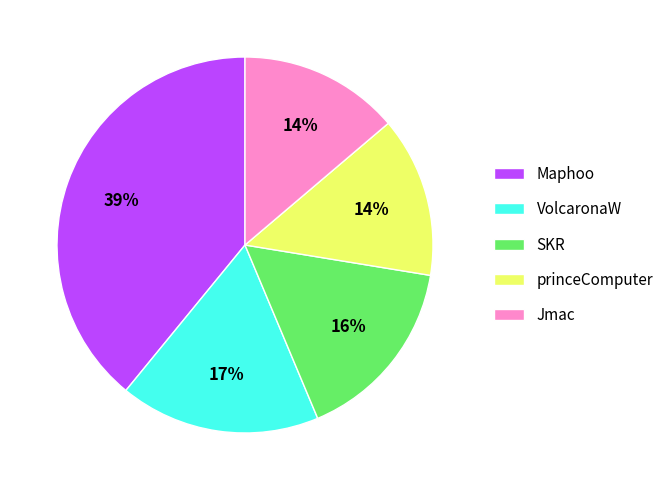

Which has a higher value, Jmac or VolcaronaW?

VolcaronaW